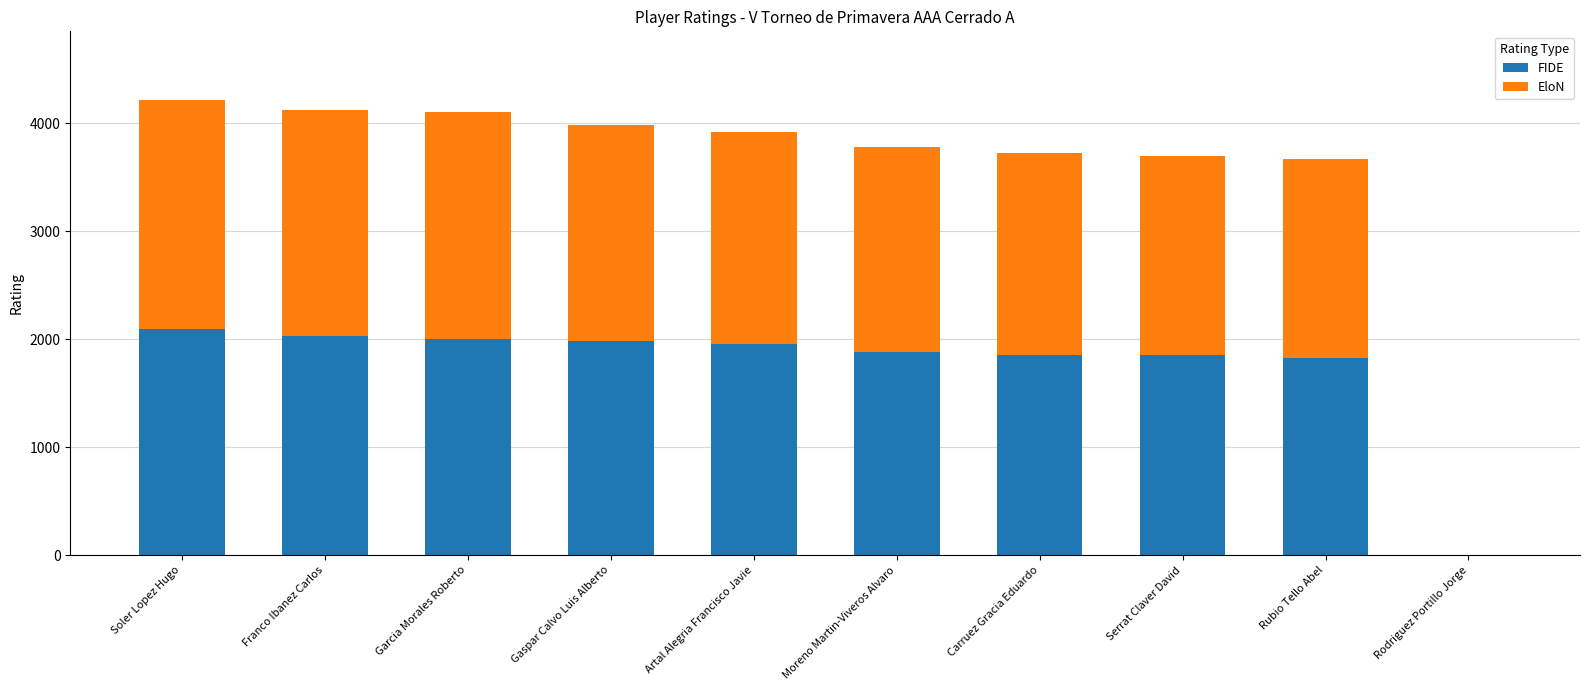

What is the total value across all series at Carruez Gracia Eduardo?

3721